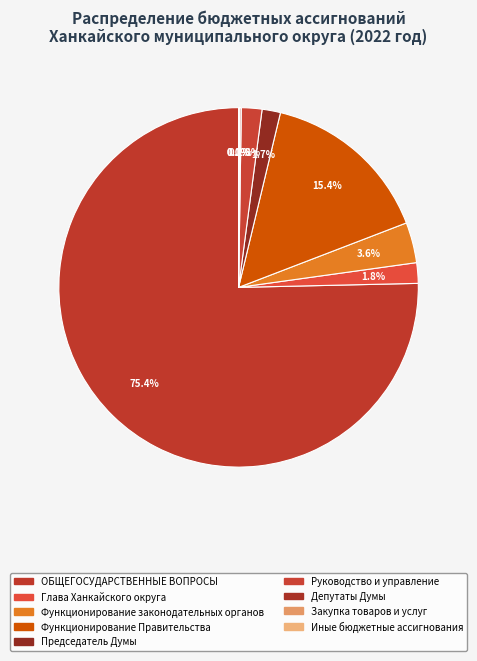

What percentage is NOT represented by Иные бюджетные ассигнования?

100.0%